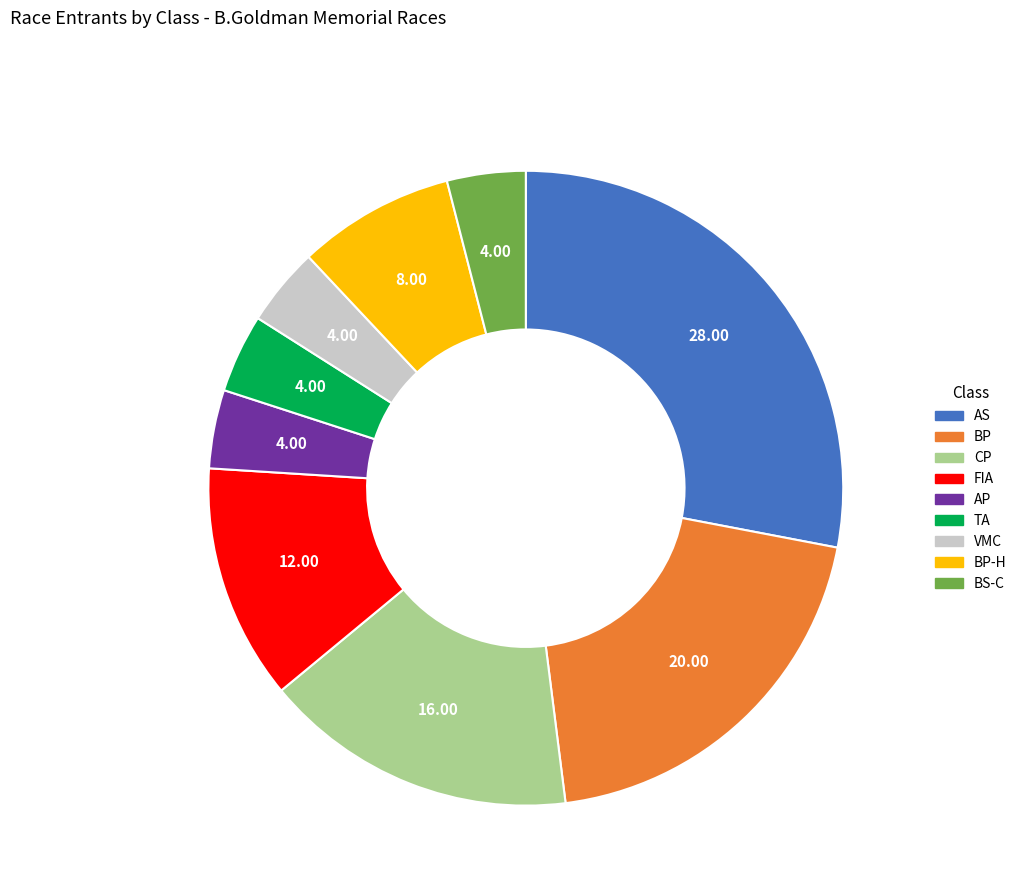

Does any single category account for the majority?

No